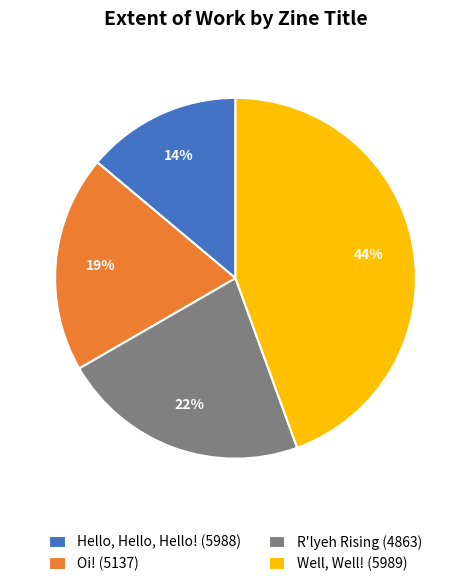

To the nearest percent, what is the average slice percentage?

25%